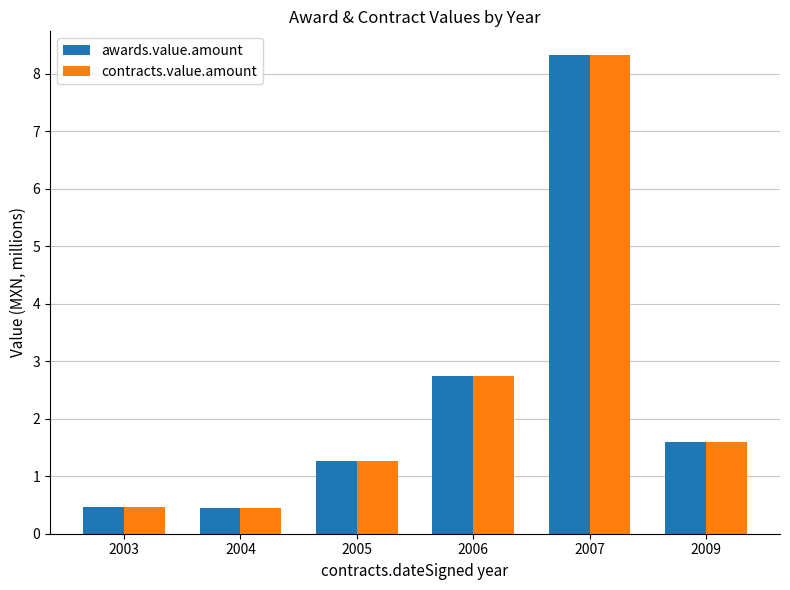

Reading right to left, list all the values displayed in this chart.

awards.value.amount: 2009=1.6	2007=8.3	2006=2.7	2005=1.3	2004=0.5	2003=0.5
contracts.value.amount: 2009=1.6	2007=8.3	2006=2.7	2005=1.3	2004=0.5	2003=0.5